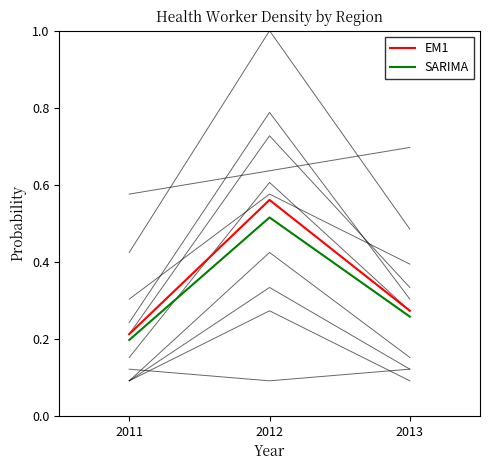

Is this an area chart (filled region under the line)?

No